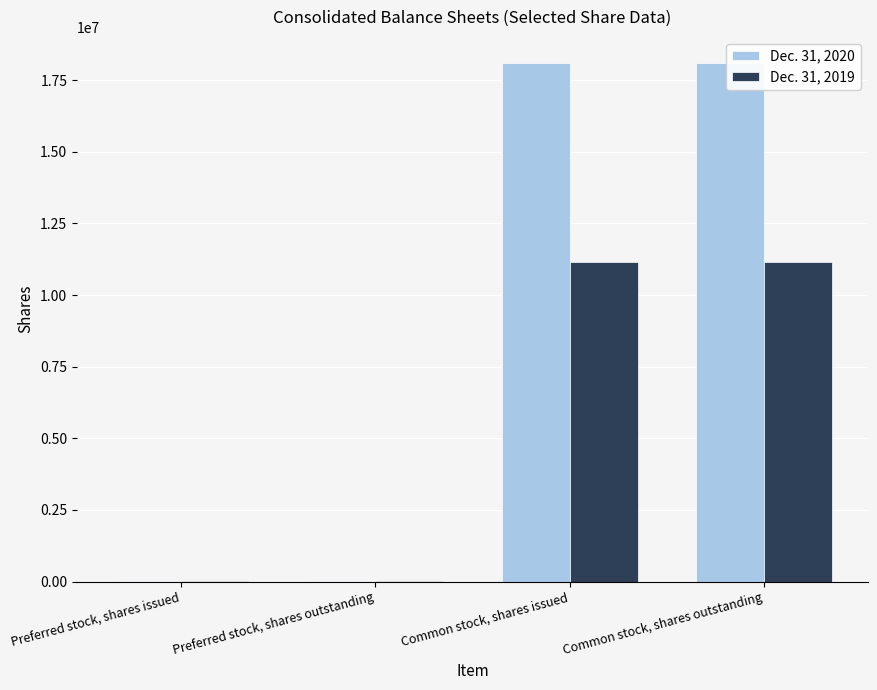

Are the bars horizontal?

No